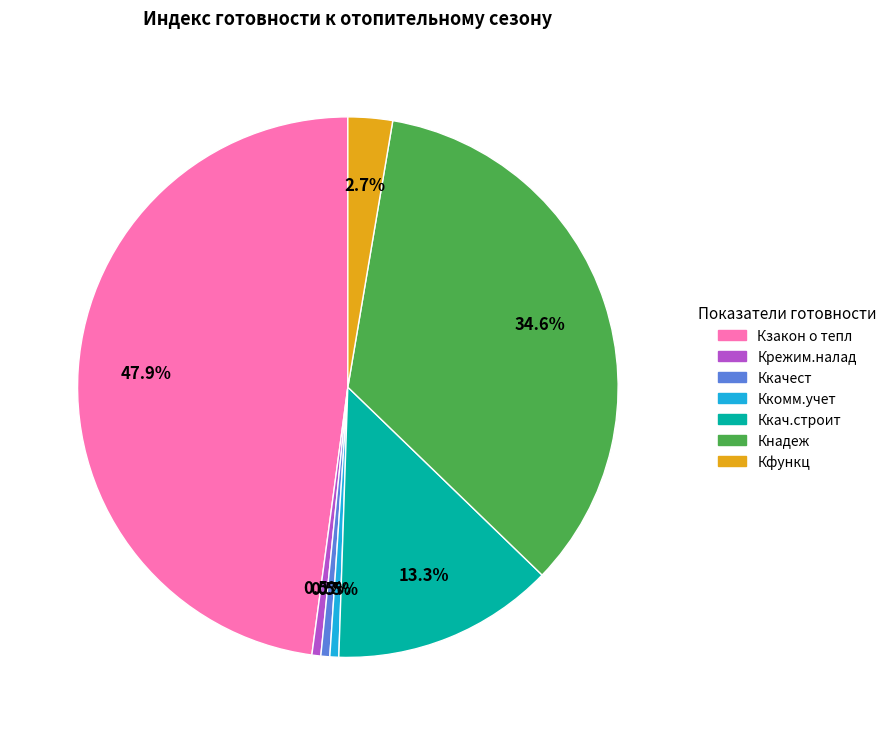

How much of the chart is everything except Крежим.налад?

99.5%